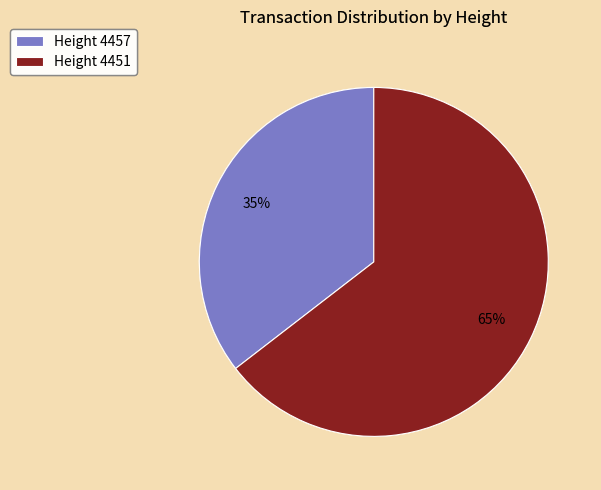

How many slices are in this pie chart?

2